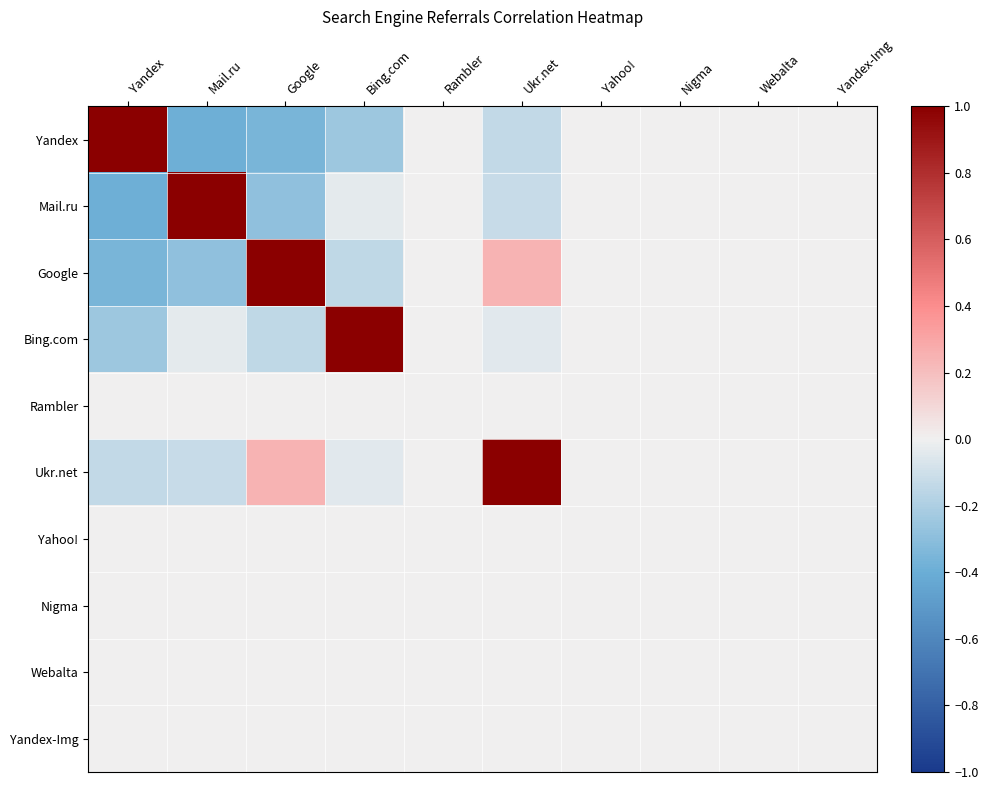

Which category has the lowest value across all series?

Yandex